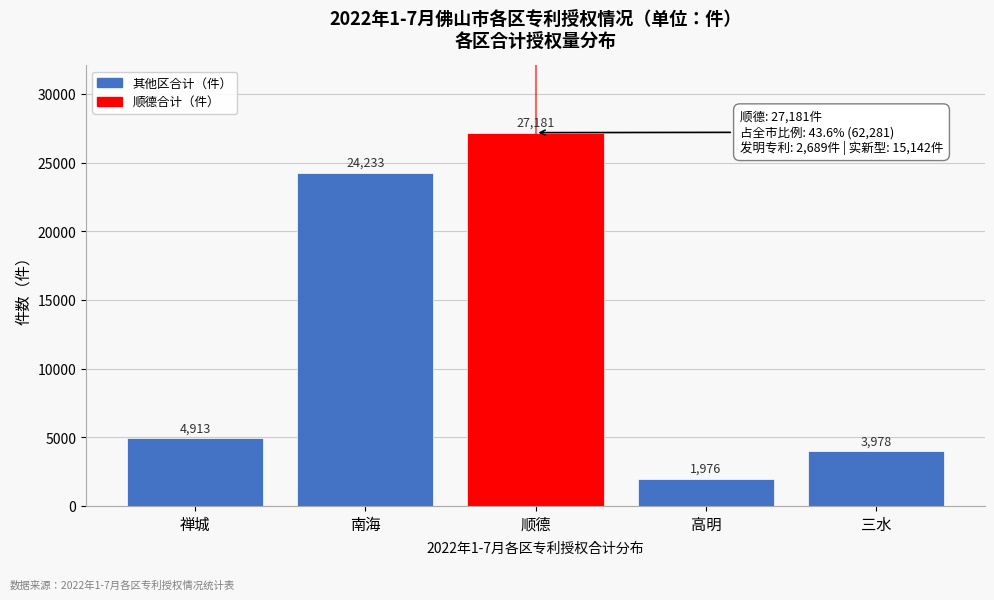

Reading right to left, extract all data points from this chart.

三水=3978	高明=1976	顺德=27181	南海=24233	禅城=4913